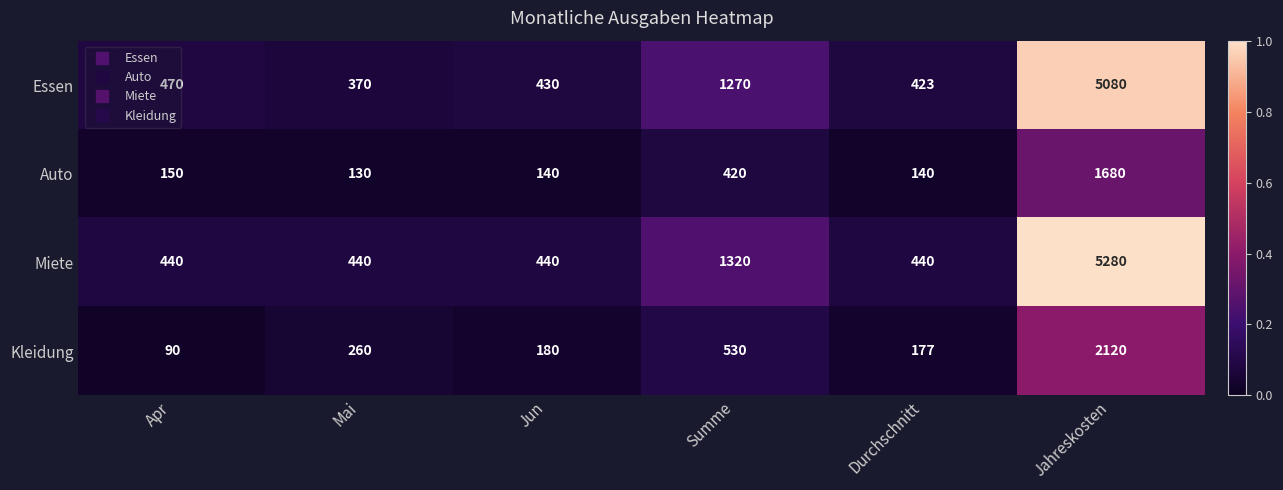

Rank the series at Summe from highest to lowest value.

Miete, Essen, Kleidung, Auto